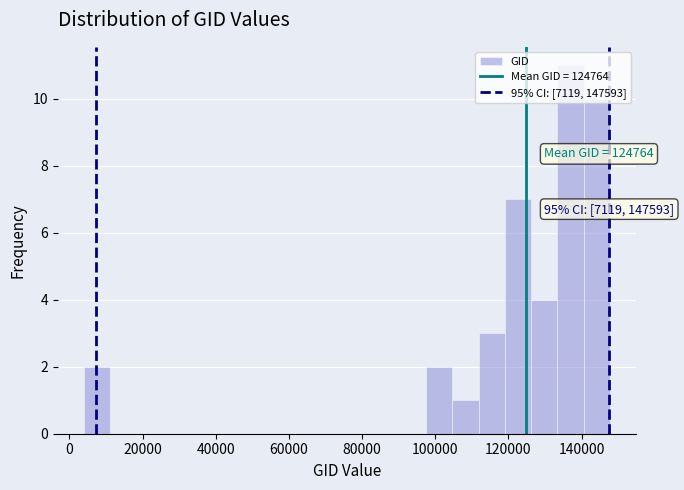

Read against the x-axis, roughly where is the centre of the tallest bar?

136000